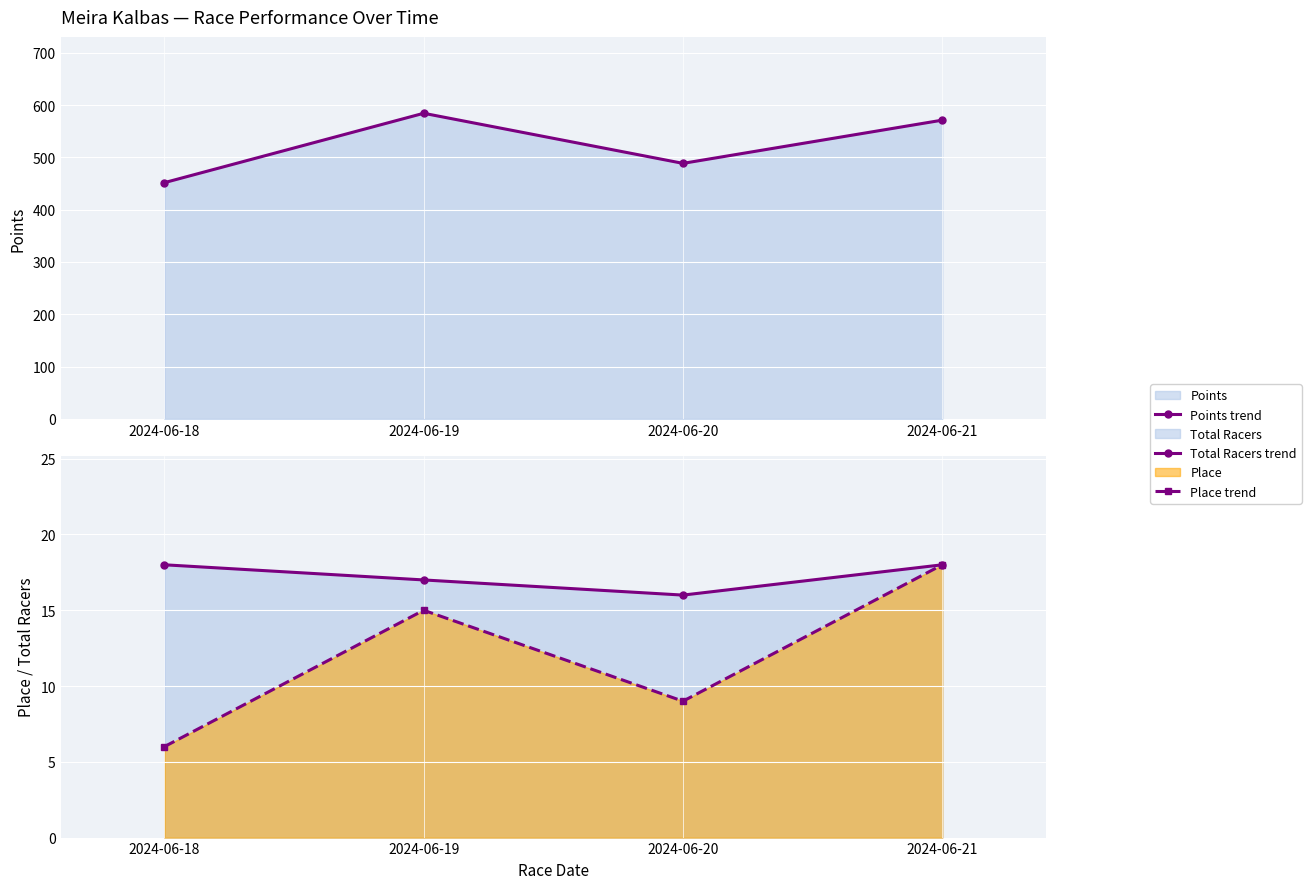

How many interior local peaks does the Points trend series have?

1